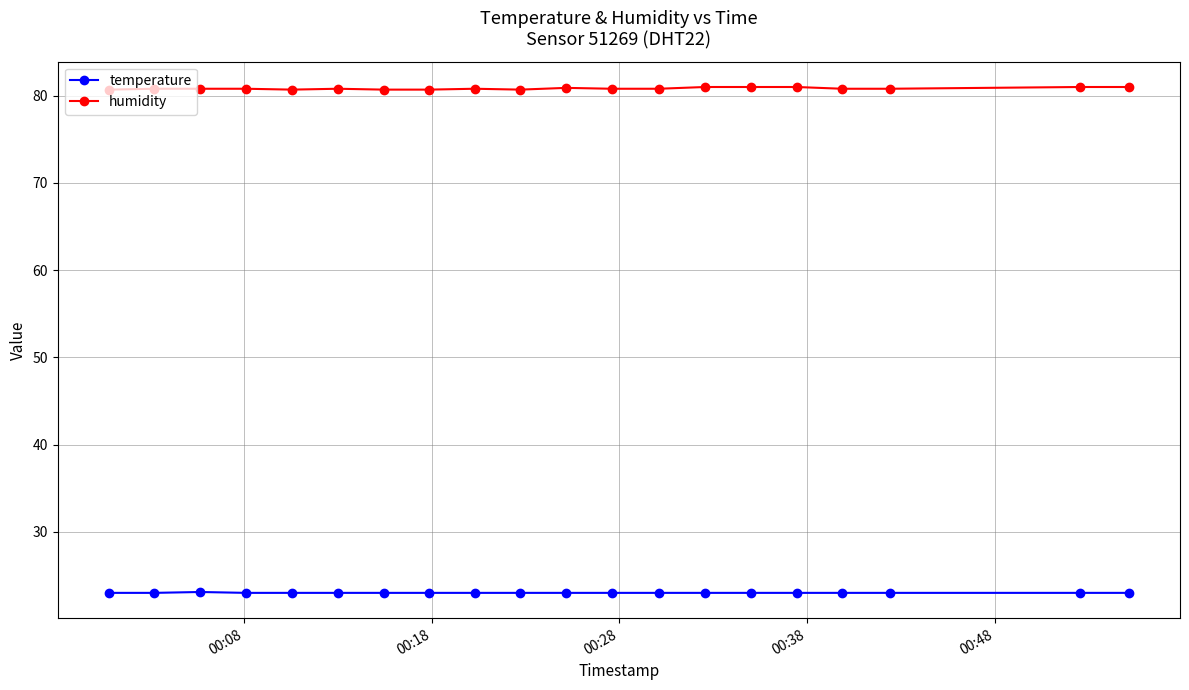

What is the greatest value displayed?

81.0